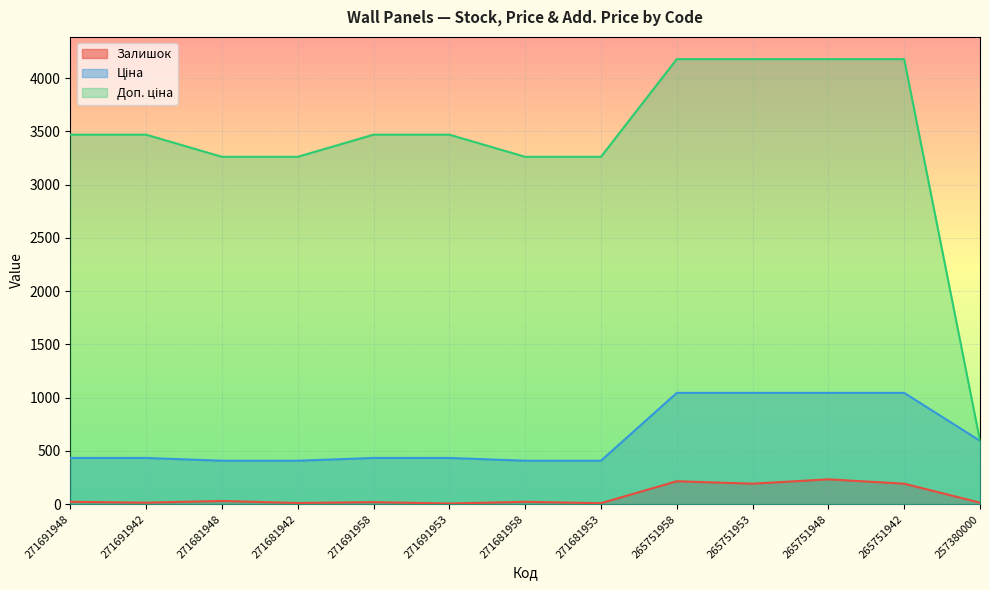

What is the value of the Ціна point at the 6th from the left?

433.8